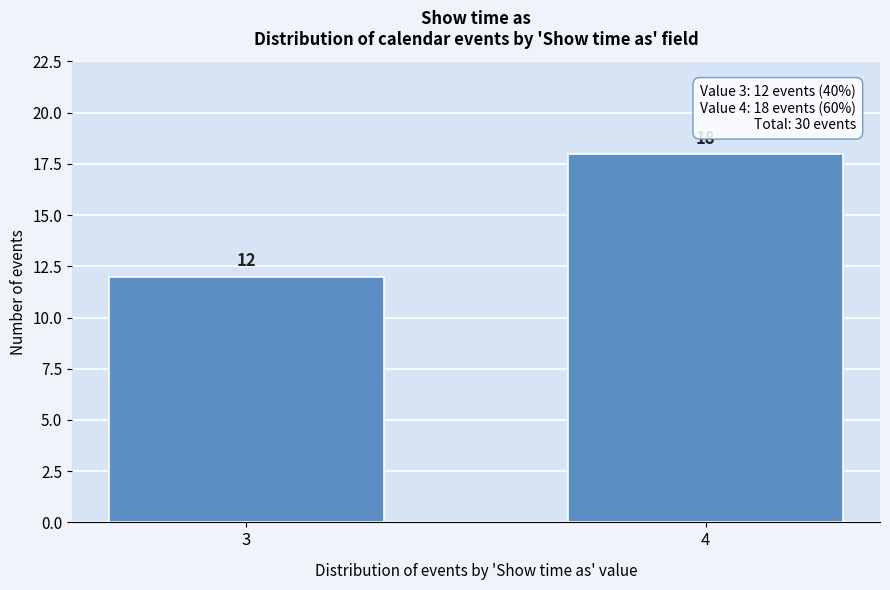

Reading right to left, list all the values displayed in this chart.

18	12